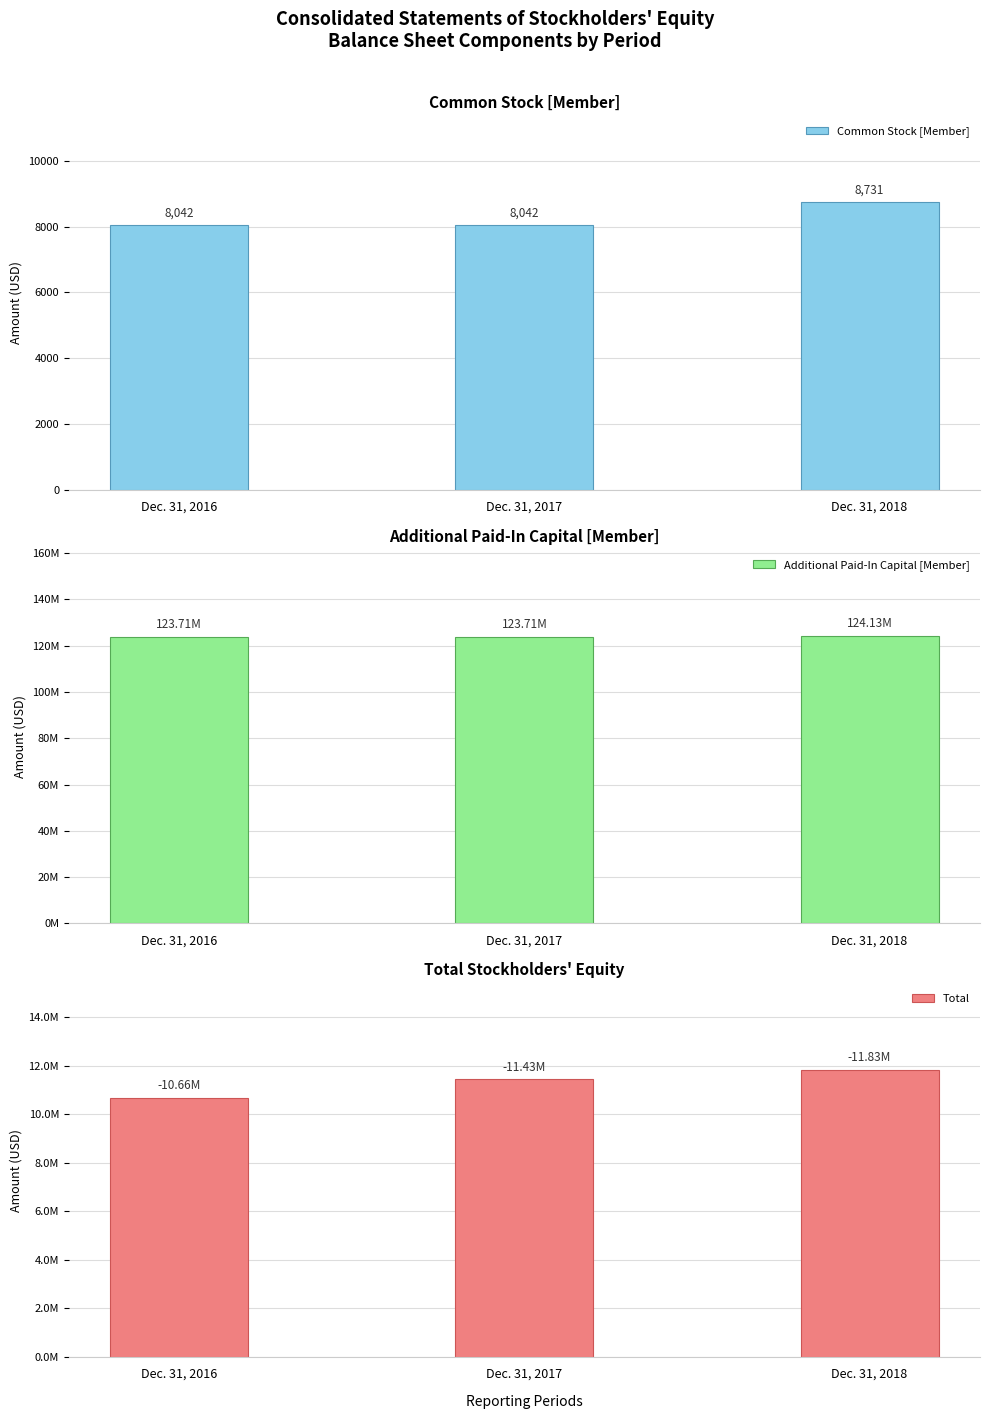

Is the value of Common Stock [Member] at Dec. 31, 2016 greater than the value of Total at Dec. 31, 2018?

No